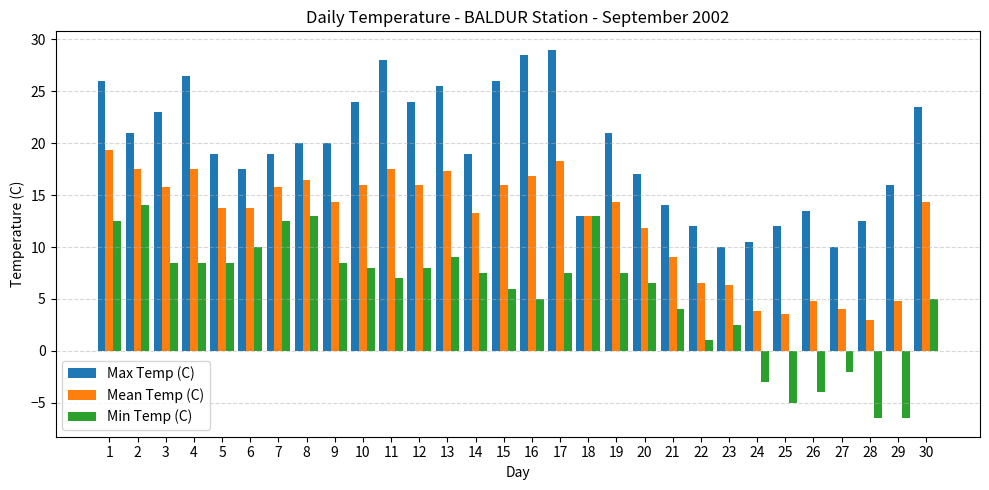

At how many categories does at least one series exceed 25?

7